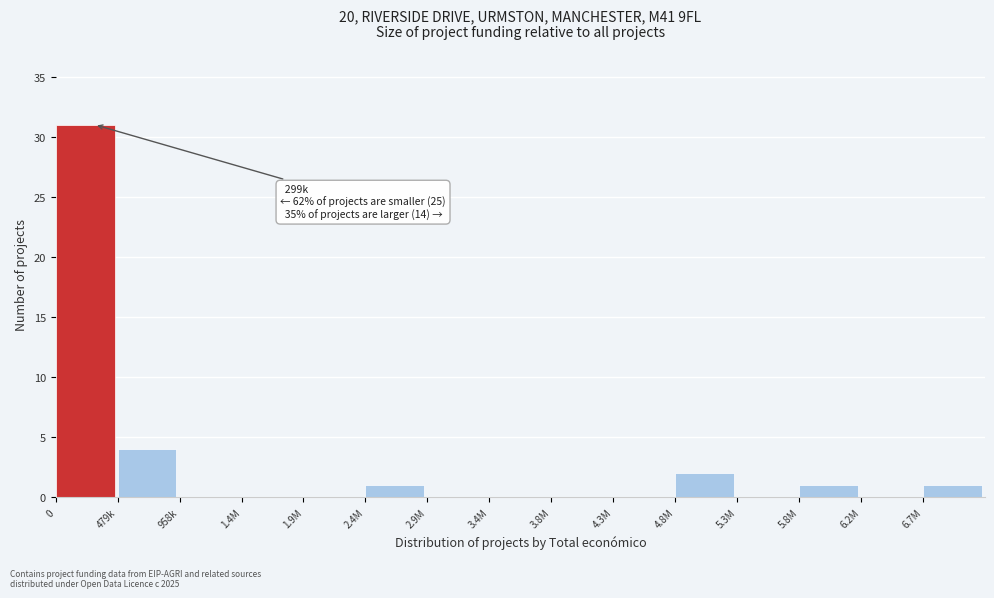

Reading left to right, what are all the values shown in this chart?

0=31	479k=4	958k=0	1.4M=0	1.9M=0	2.4M=1	2.9M=0	3.4M=0	3.8M=0	4.3M=0	4.8M=2	5.3M=0	5.8M=1	6.2M=0	6.7M=1